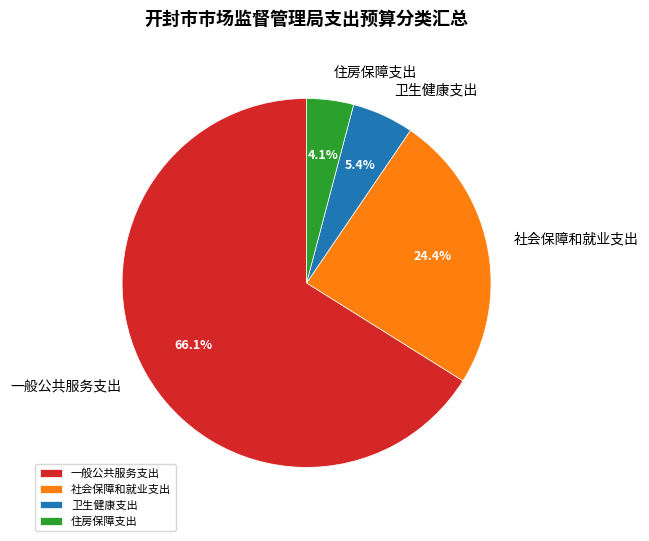

How much of the chart is everything except 住房保障支出?

95.9%